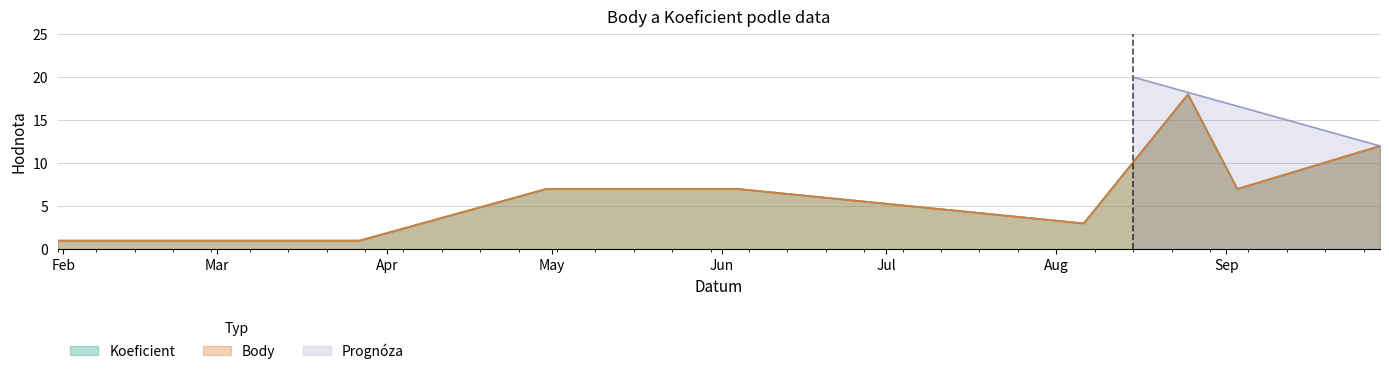

True or false: Body and Koeficient cross at least once.

False